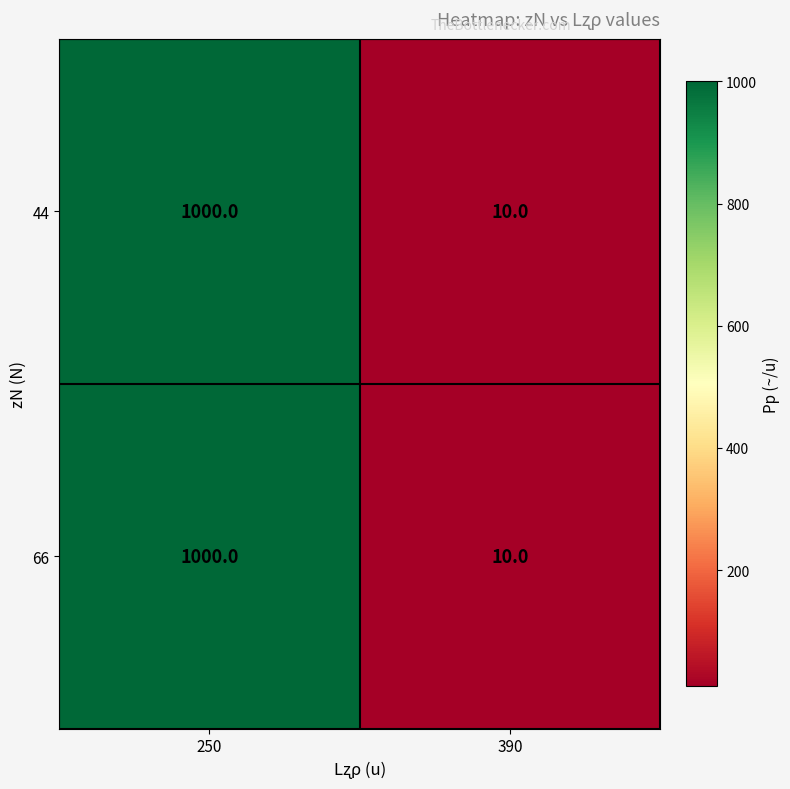

What is the difference between the maximum and minimum values in the 44 series?

990